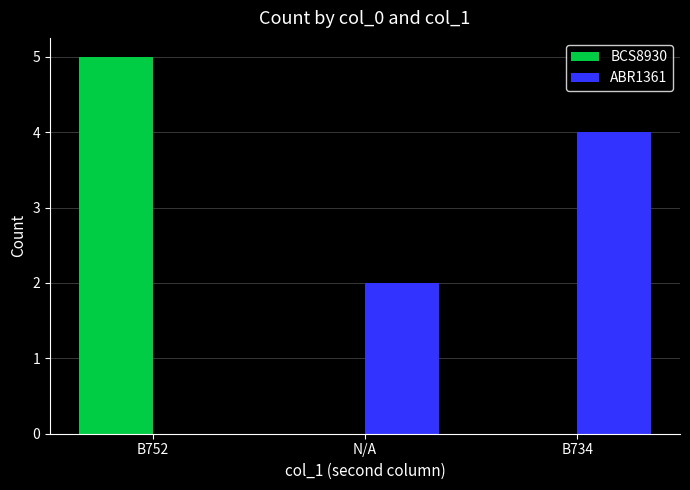

Reading left to right, list all the values displayed in this chart.

BCS8930: B752=5	N/A=0	B734=0
ABR1361: B752=0	N/A=2	B734=4